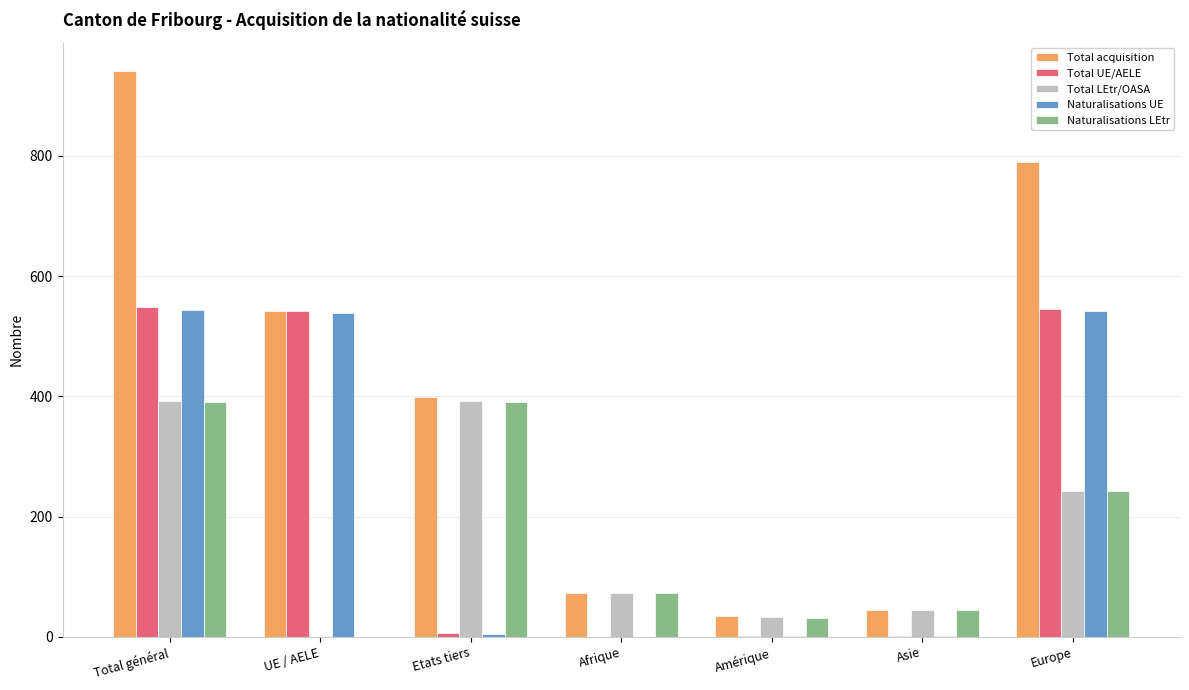

What is the sum of all Total LEtr/OASA values?

1179